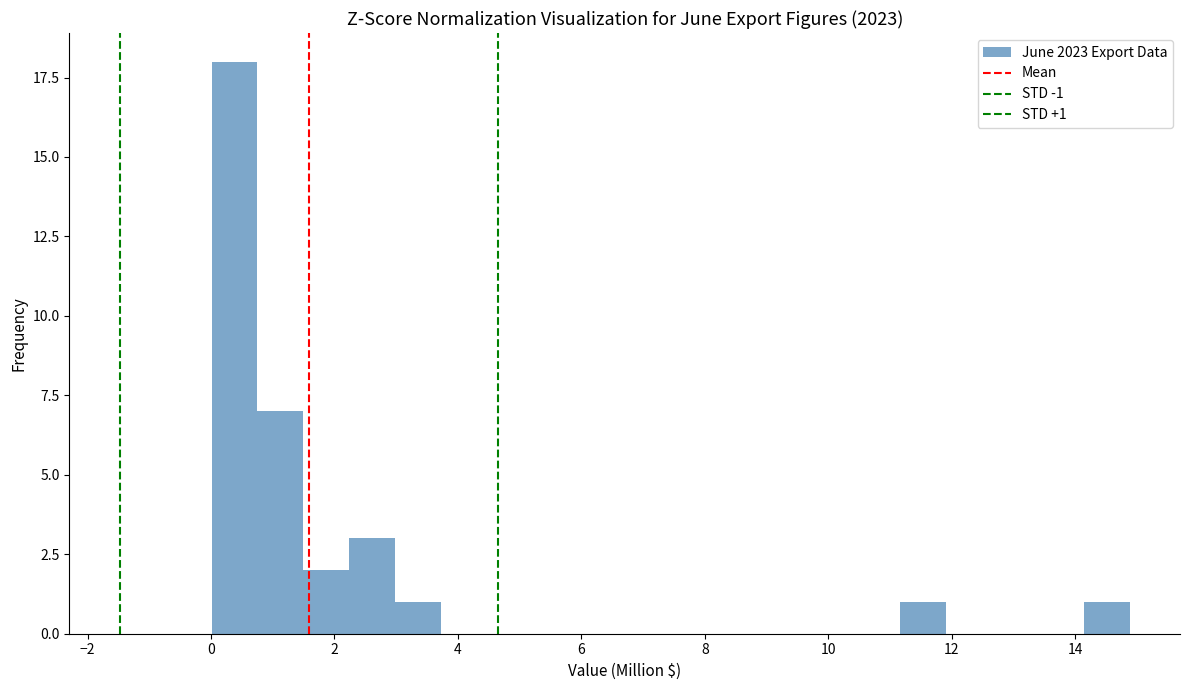

Read against the x-axis, roughly where is the centre of the tallest bar?

0.4